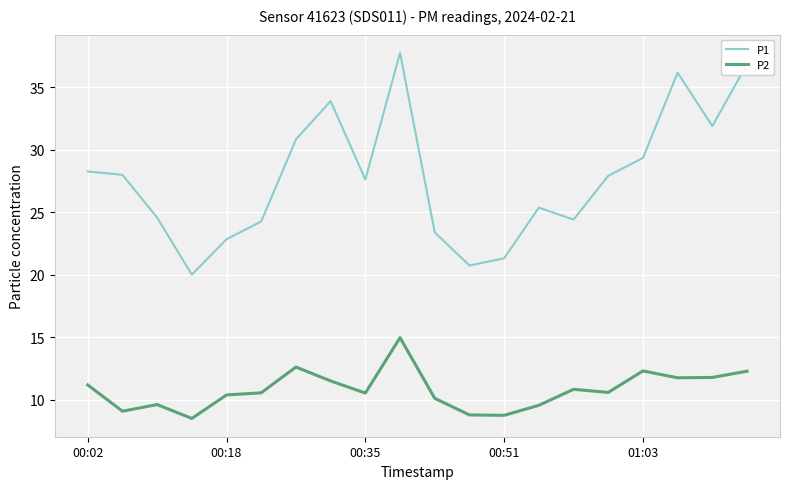

Which series has the largest total across all categories?

P1